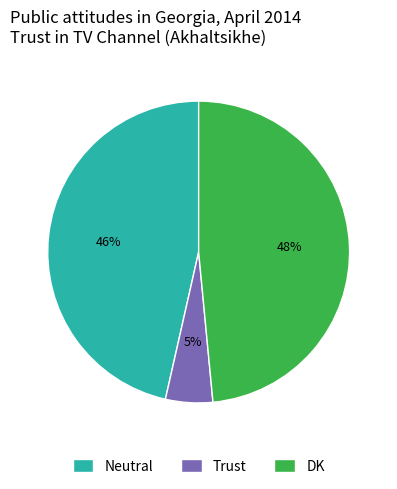

Approximately how many times larger is the value at DK compared to Neutral?

1.0